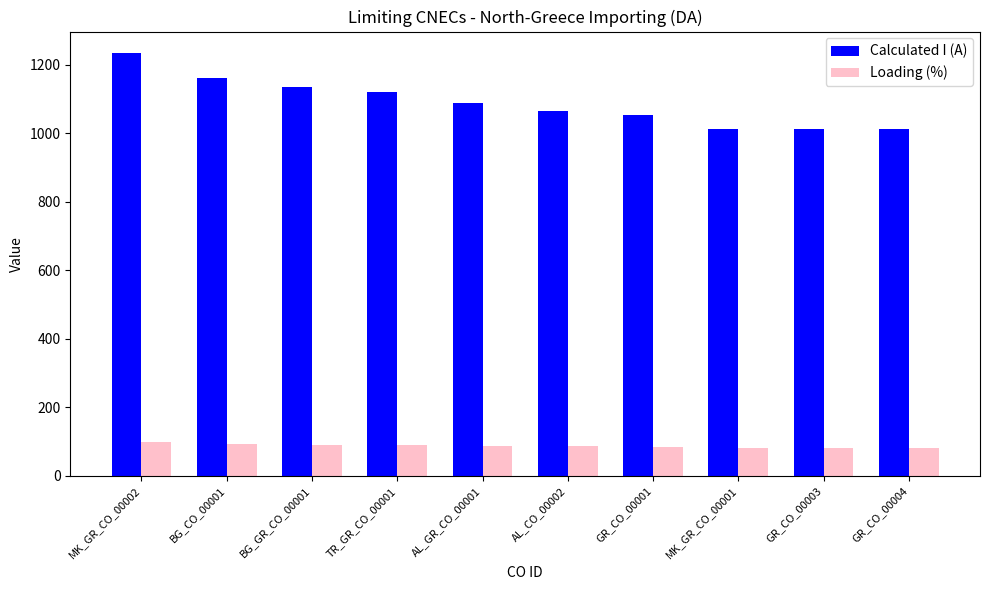

List the series in order of their peak value, lowest first.

Loading (%), Calculated I (A)